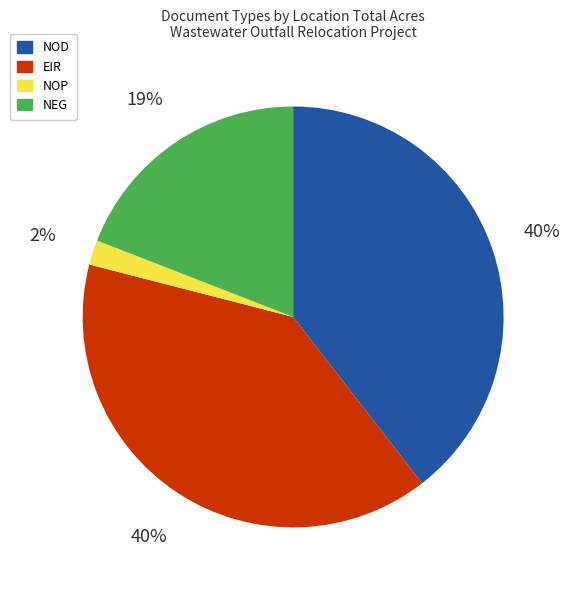

To the nearest percent, what percentage of the pie is NOD?

40%